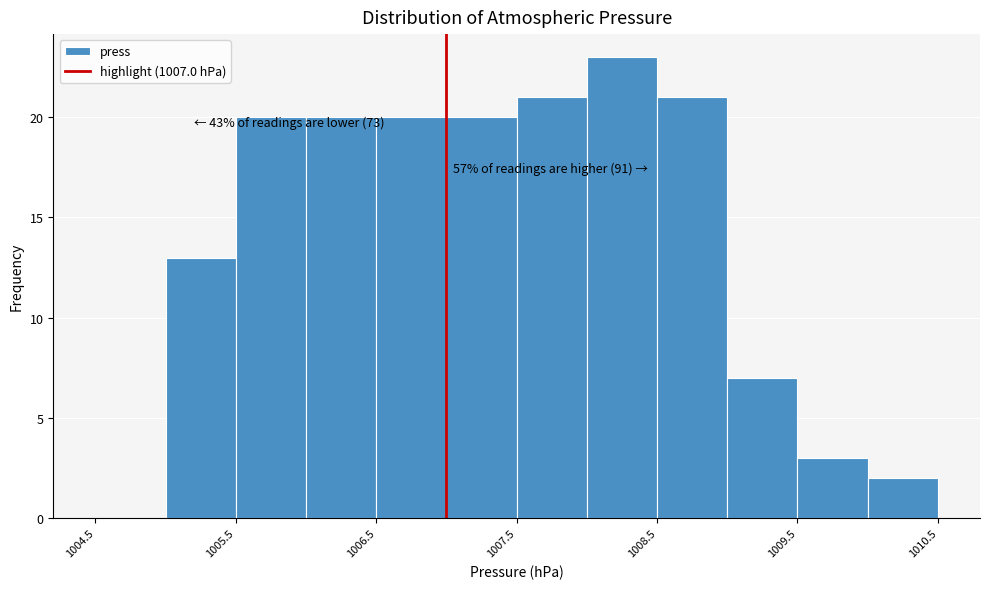

Which range on the x-axis has the tallest bar?

1008.0 to 1008.5